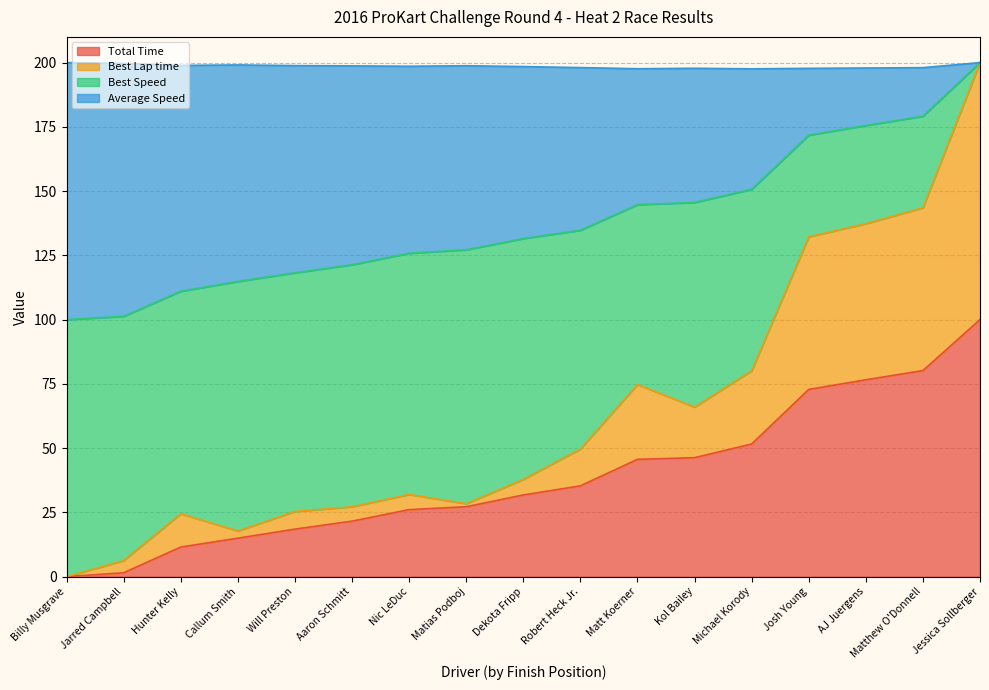

Is the value of Best Lap time at Hunter Kelly greater than the value of Total Time at Jarred Campbell?

Yes